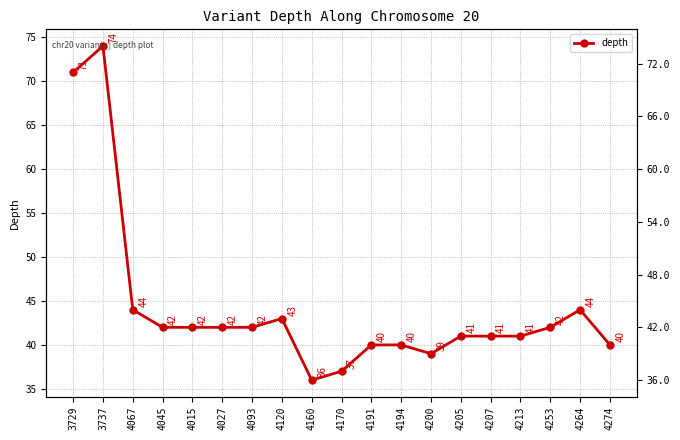

The chart shows a value of 74 at 3737. True or false?

True